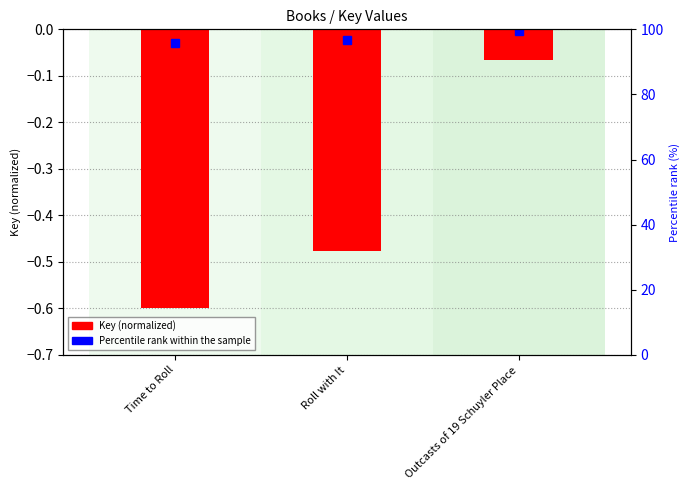

What is the sum of all values?

-1.1